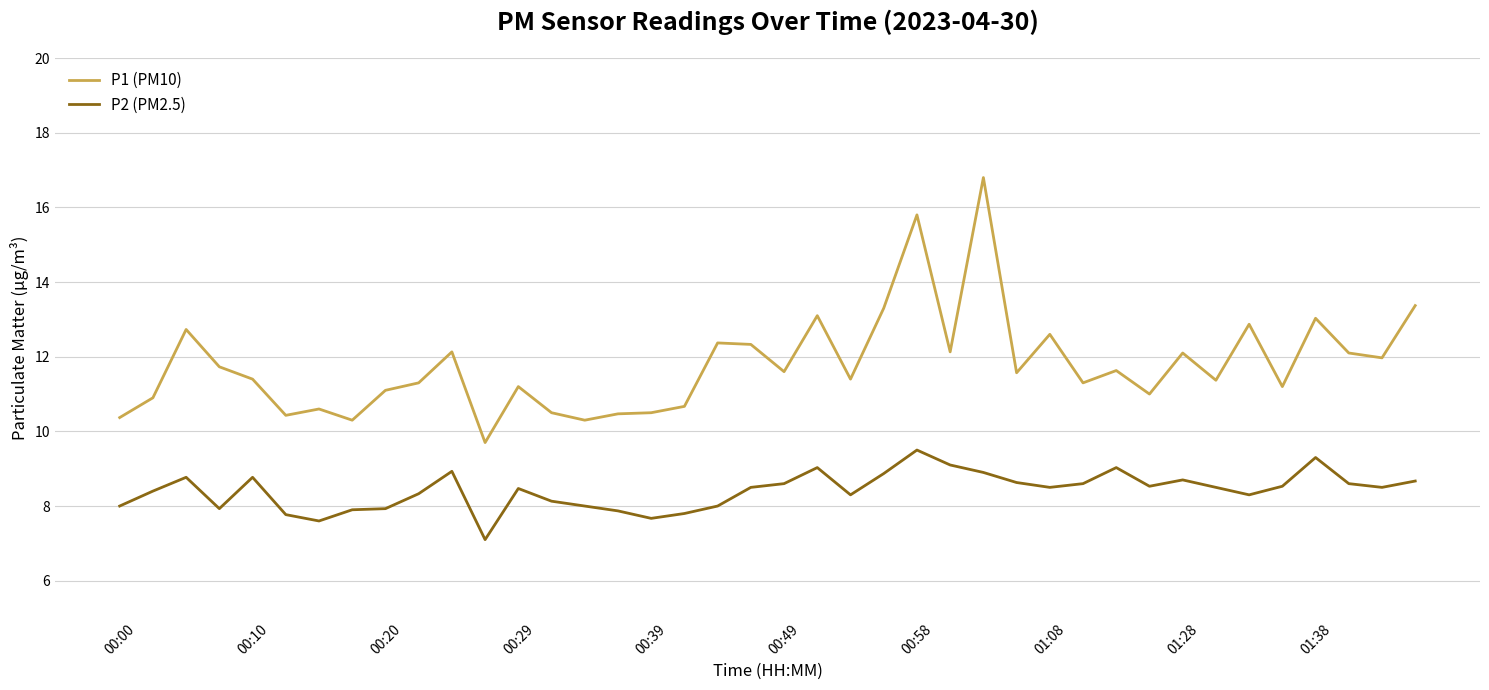

True or false: P2 (PM2.5) and P1 (PM10) intersect in this chart.

False